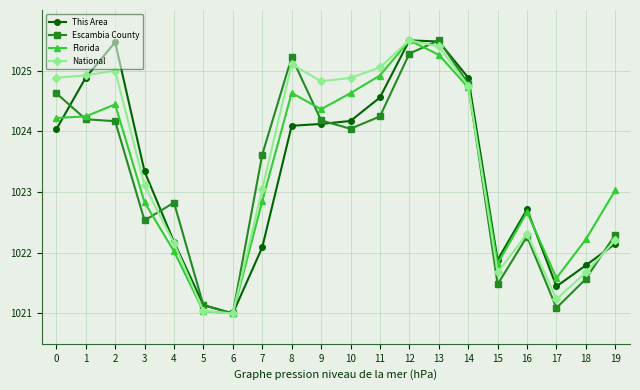

What is the smallest value displayed?

1021.0